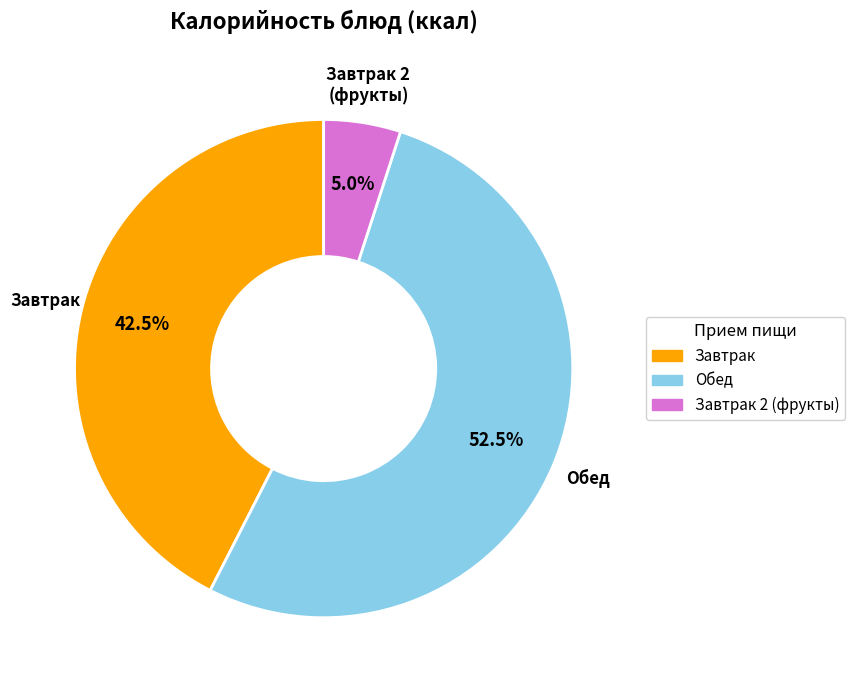

Is there any slice that represents more than half of the pie?

Yes